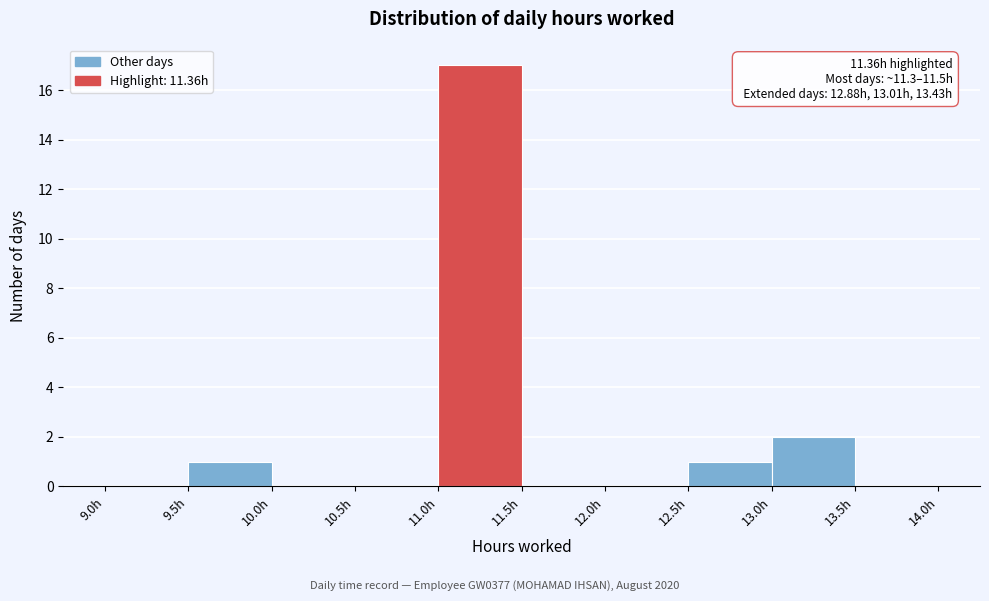

Which range on the x-axis has the tallest bar?

11.0 to 11.5